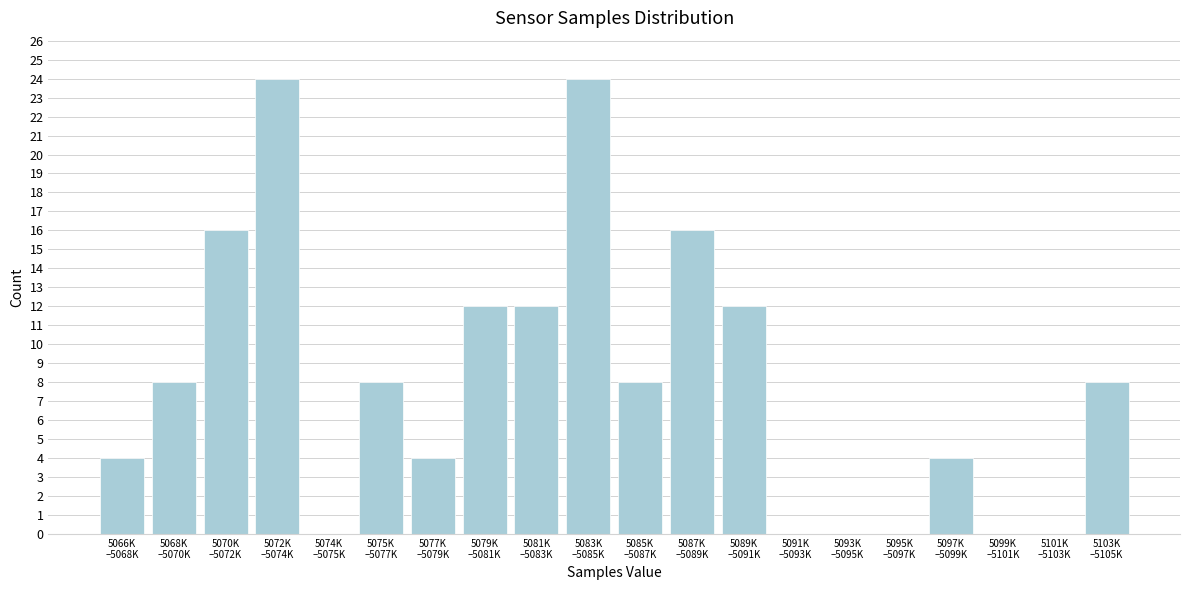

What is the greatest value displayed?

24